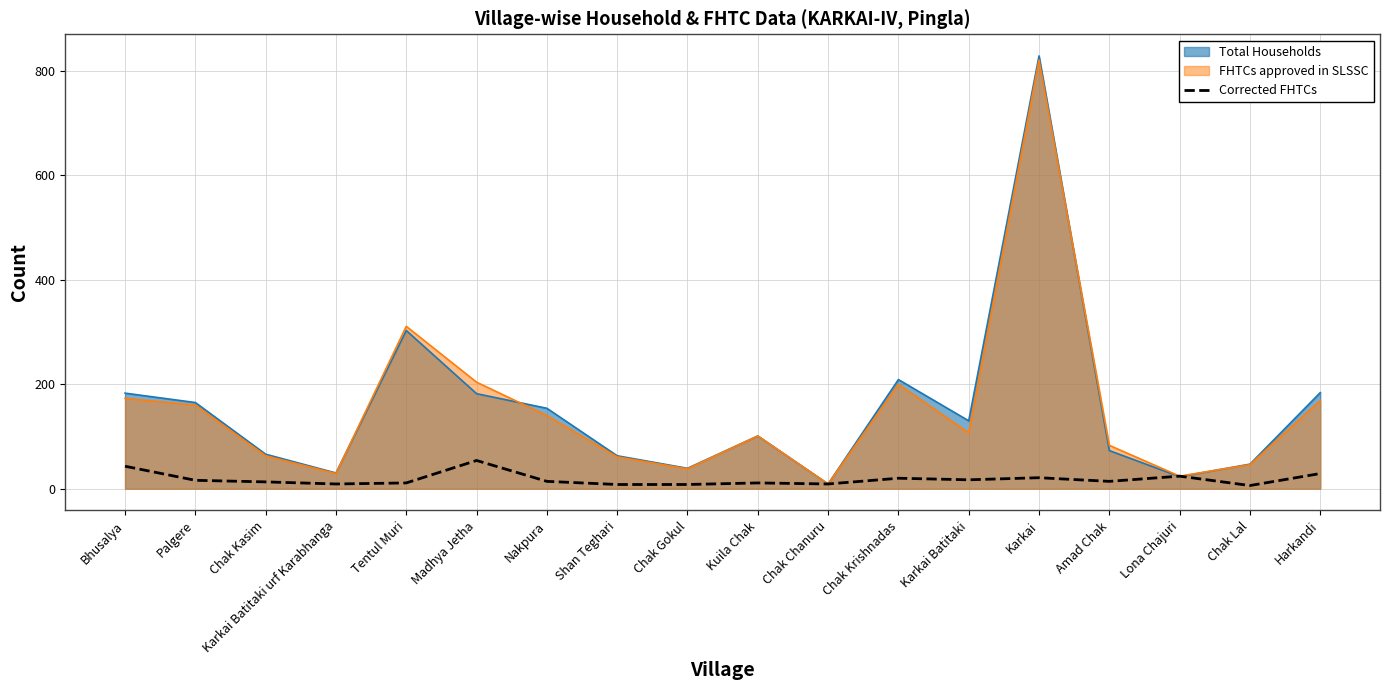

Count the number of categories in the chart.

18